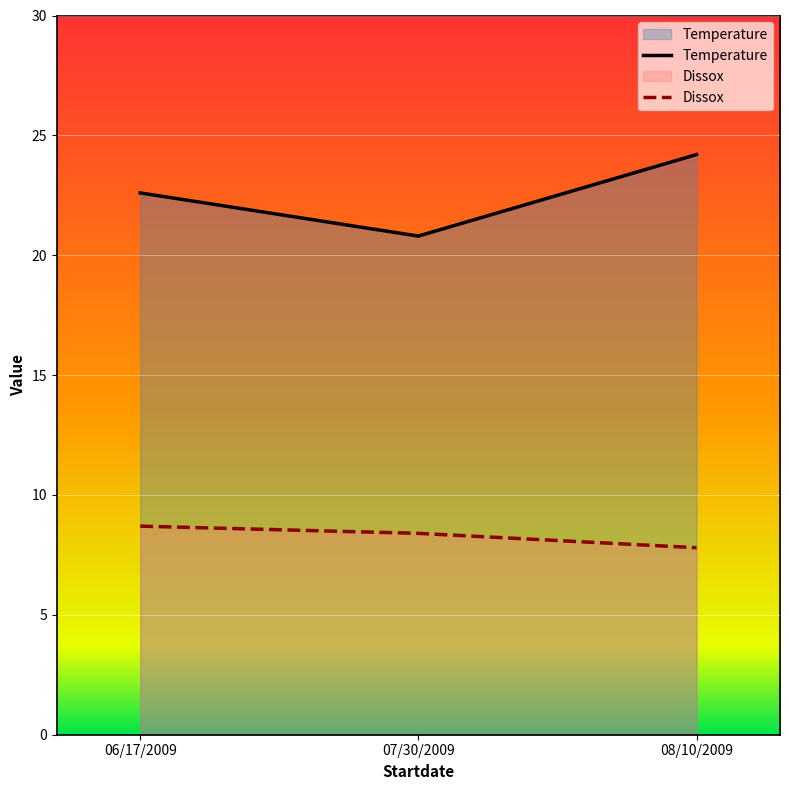

What is the sum of all Dissox values?

24.9